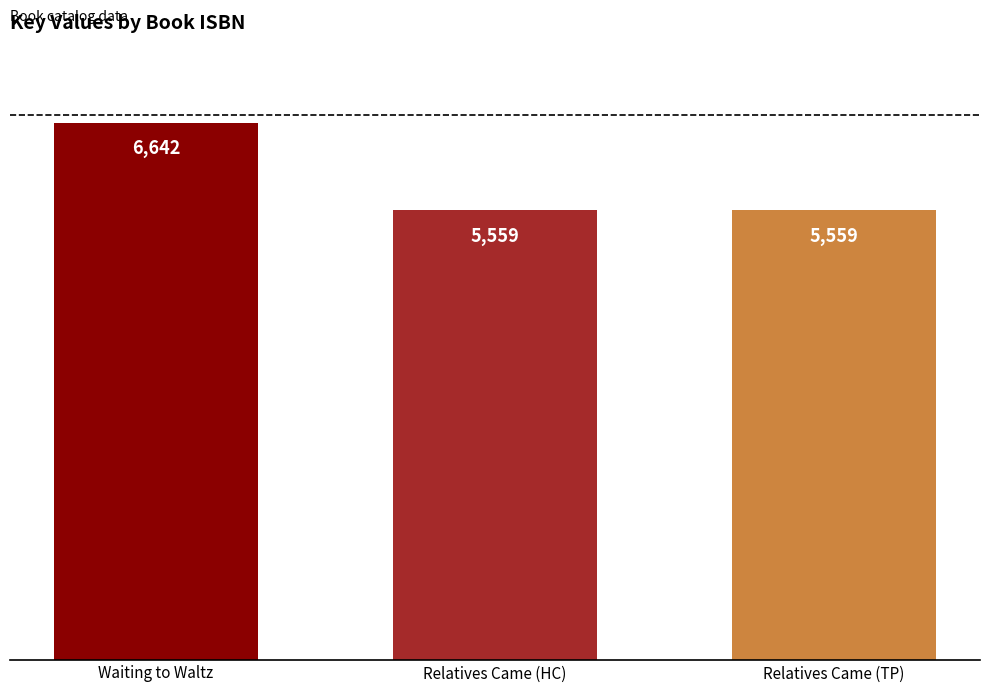

How many values are between 5559 and 6642?

3